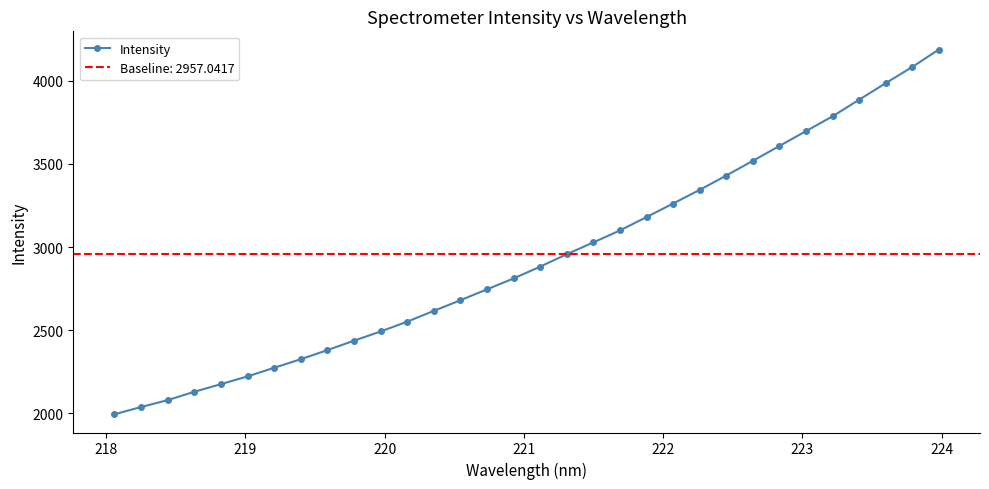

How many lines are shown in the chart?

1